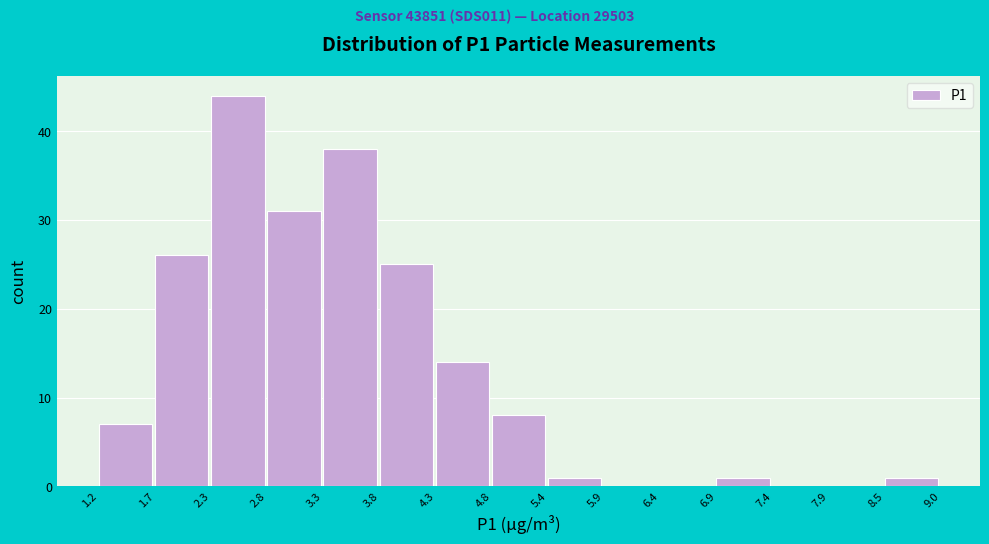

Reading left to right, transcribe this chart: for each bar, give the range it covers on the x-axis and its height. The values are not printed on the chart, so give them approximately, as read against the axis.

1.2 to 1.7: 7
1.7 to 2.3: 26
2.3 to 2.8: 44
2.8 to 3.3: 31
3.3 to 3.8: 38
3.8 to 4.3: 25
4.3 to 4.8: 14
4.8 to 5.4: 8
5.4 to 5.9: 1
5.9 to 6.4: 0
6.4 to 6.9: 0
6.9 to 7.4: 1
7.4 to 7.9: 0
7.9 to 8.5: 0
8.5 to 9.0: 1